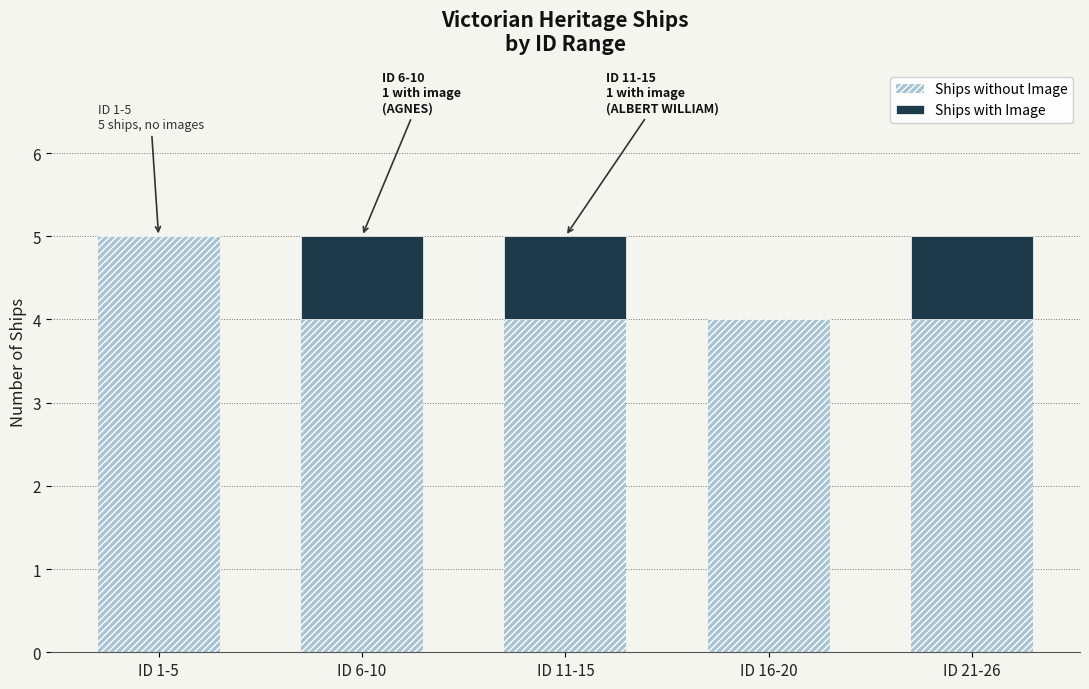

Reading right to left, list the values for the Ships without Image series.

ID 21-26=4	ID 16-20=4	ID 11-15=4	ID 6-10=4	ID 1-5=5